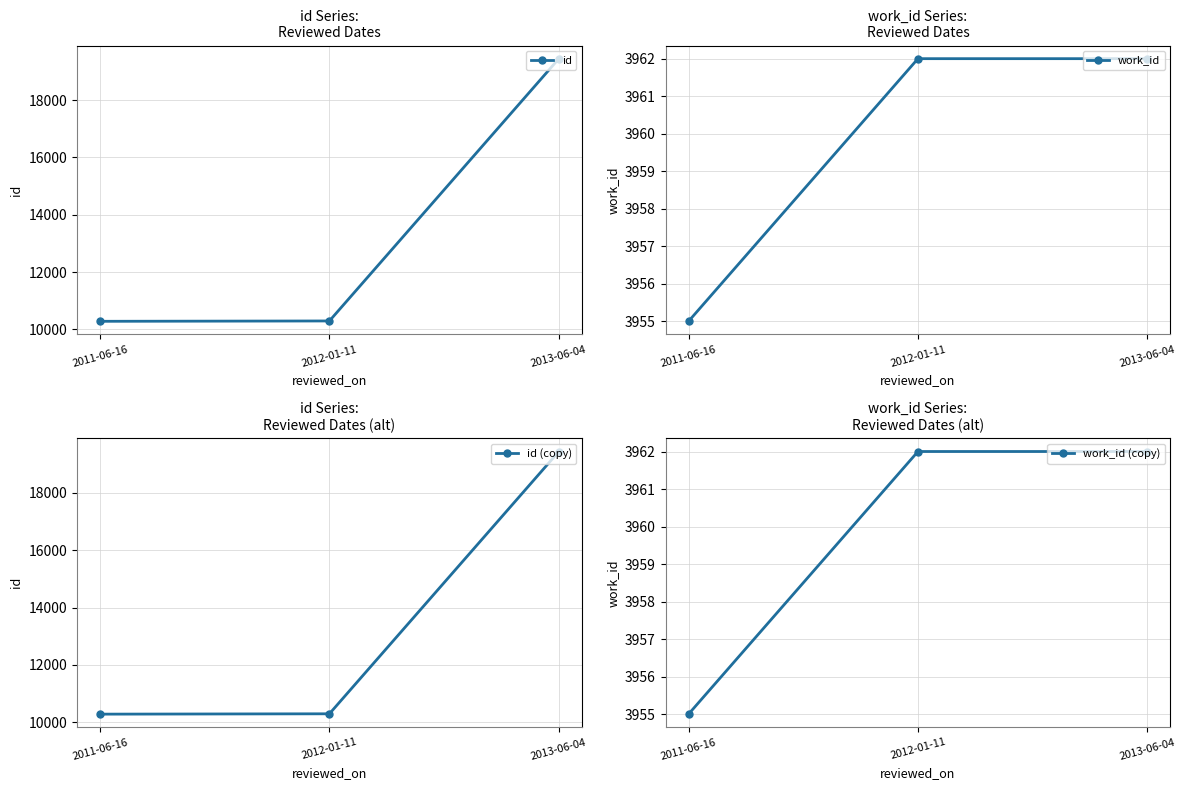

At how many categories does at least one series exceed 9443?

3